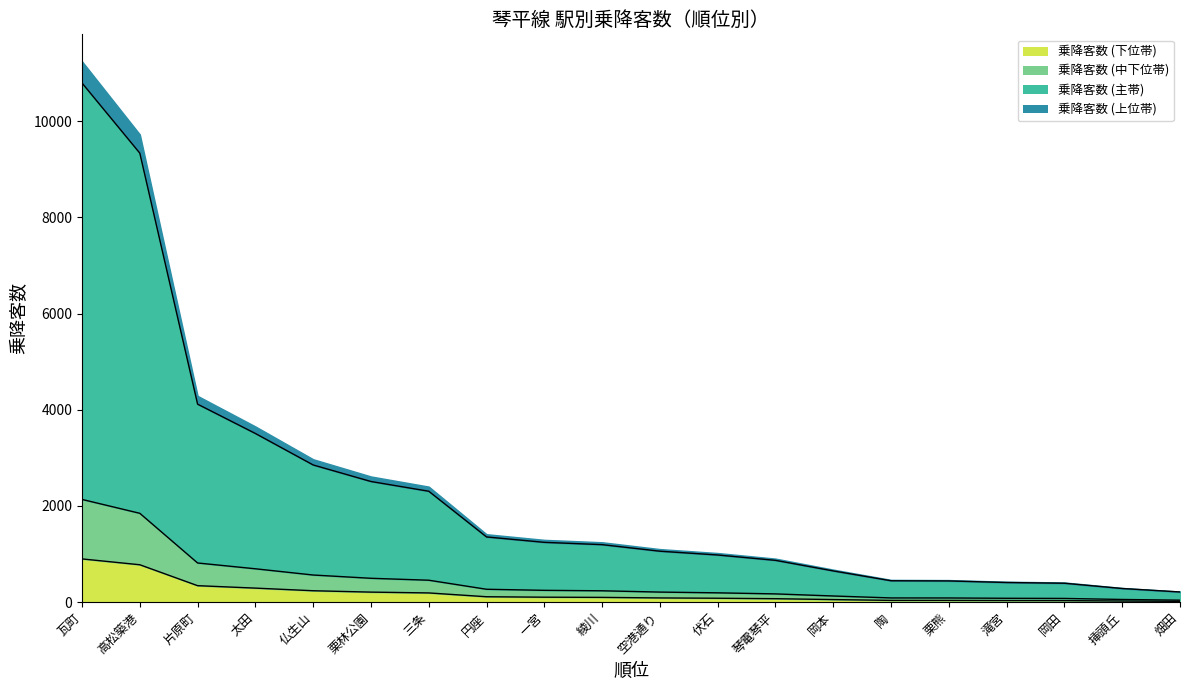

Reading right to left, extract all data points from this chart.

17.7	23.7	32.8	34.1	36.8	37.1	54.2	72.5	81.8	88.3	99.7	103.7	113.0	192.2	209.1	237.8	292.3	343.1	778.1	899.6